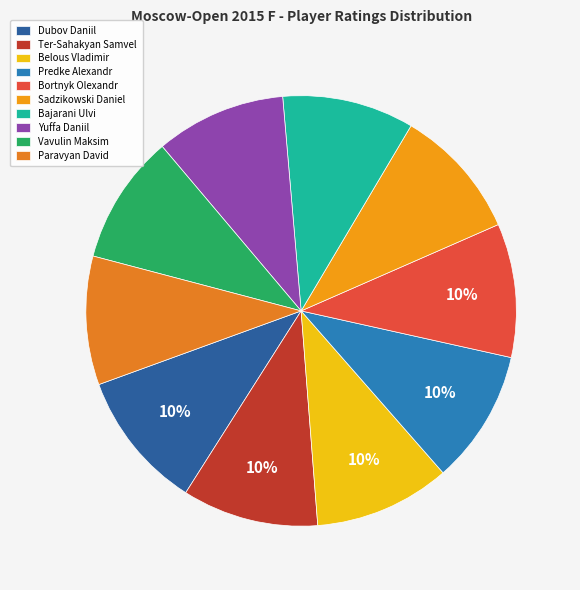

How many segments does this pie chart have?

10